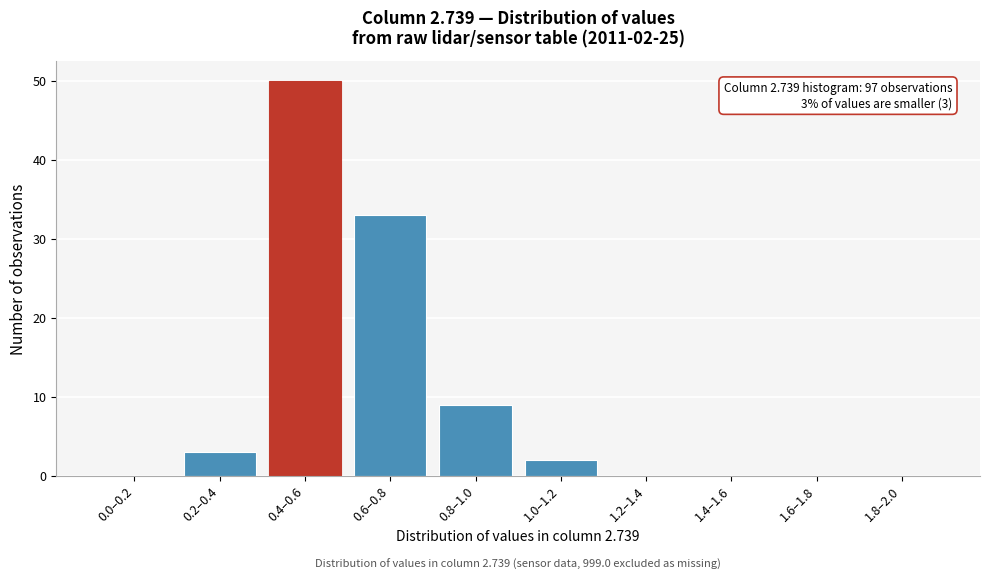

Reading left to right, list all the values displayed in this chart.

0.0–0.2=0	0.2–0.4=3	0.4–0.6=50	0.6–0.8=33	0.8–1.0=9	1.0–1.2=2	1.2–1.4=0	1.4–1.6=0	1.6–1.8=0	1.8–2.0=0